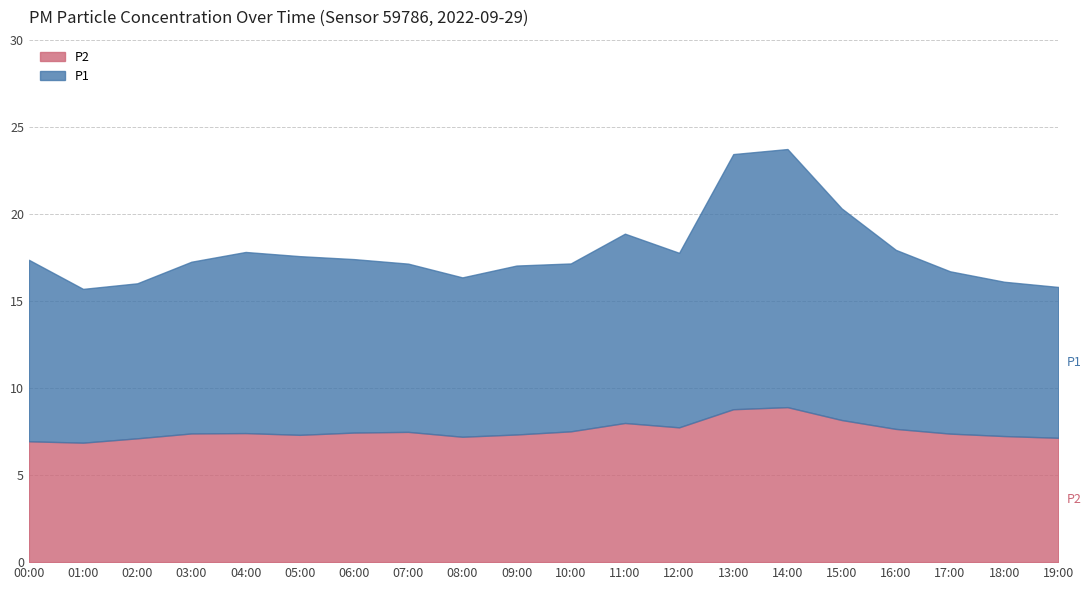

True or false: P1 and P2 intersect in this chart.

False